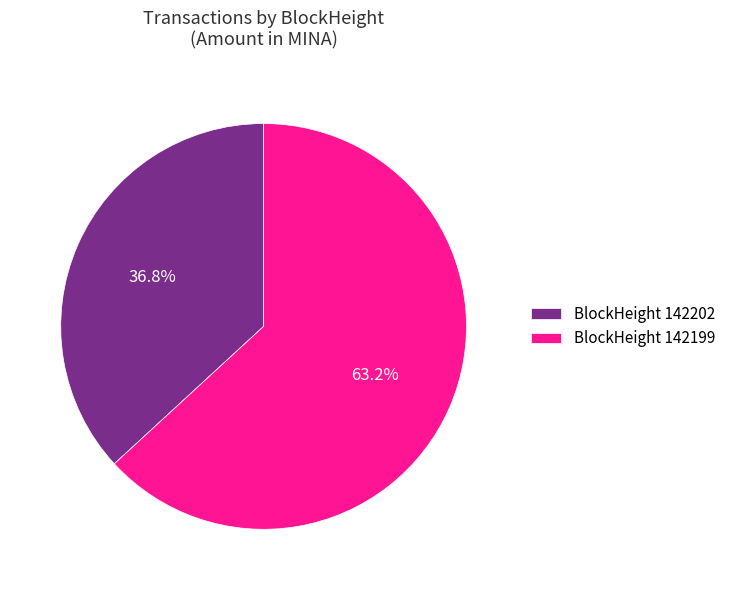

Which has a higher value, BlockHeight 142202 or BlockHeight 142199?

BlockHeight 142199